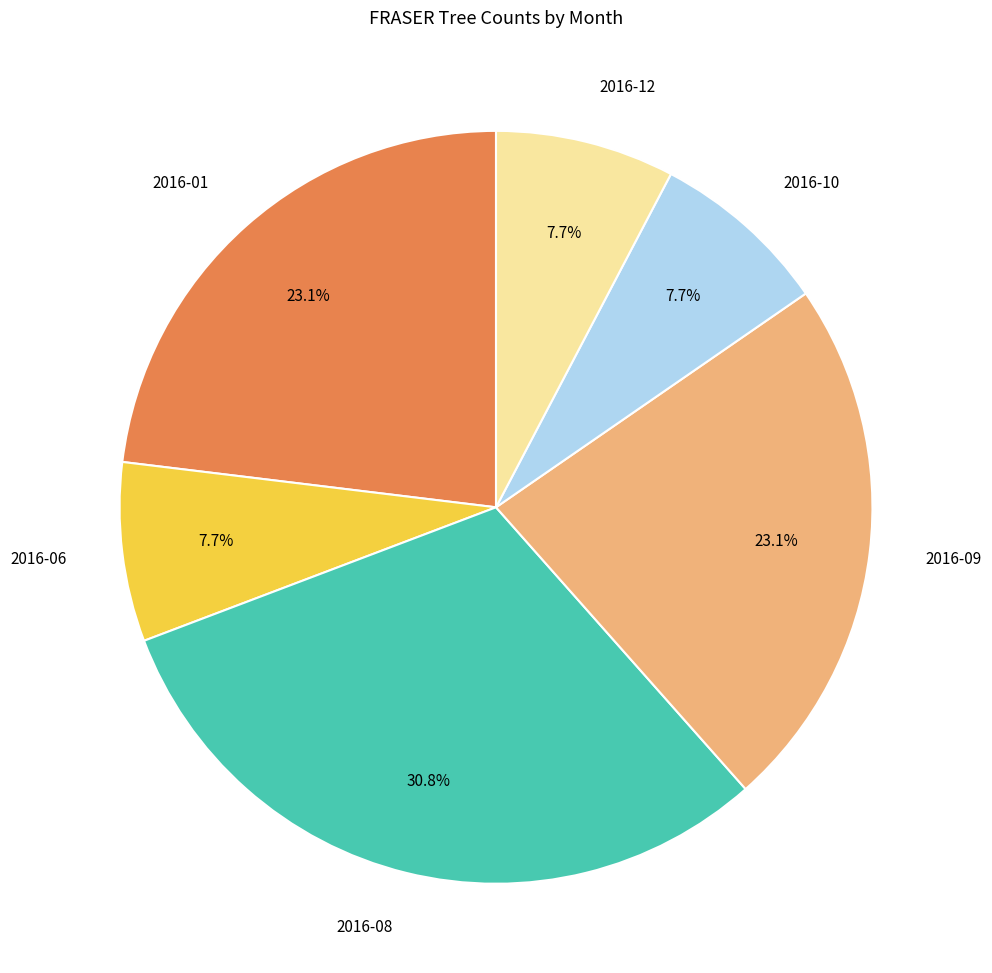

How many segments does this pie chart have?

6